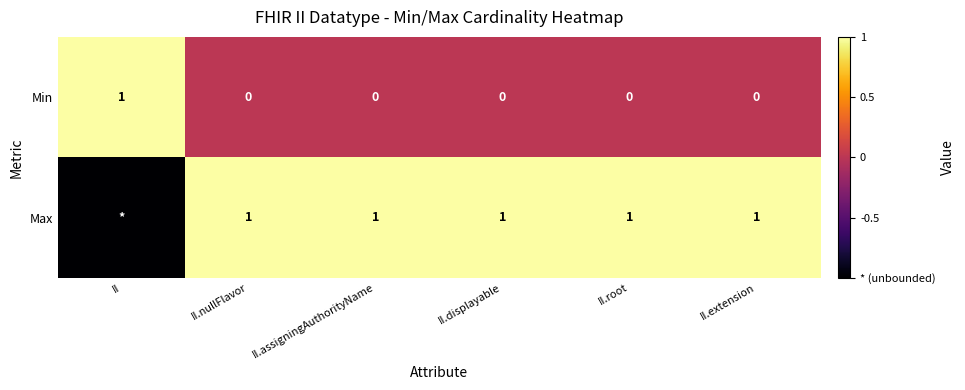

Count the Min values in the range 0 to 1.

6